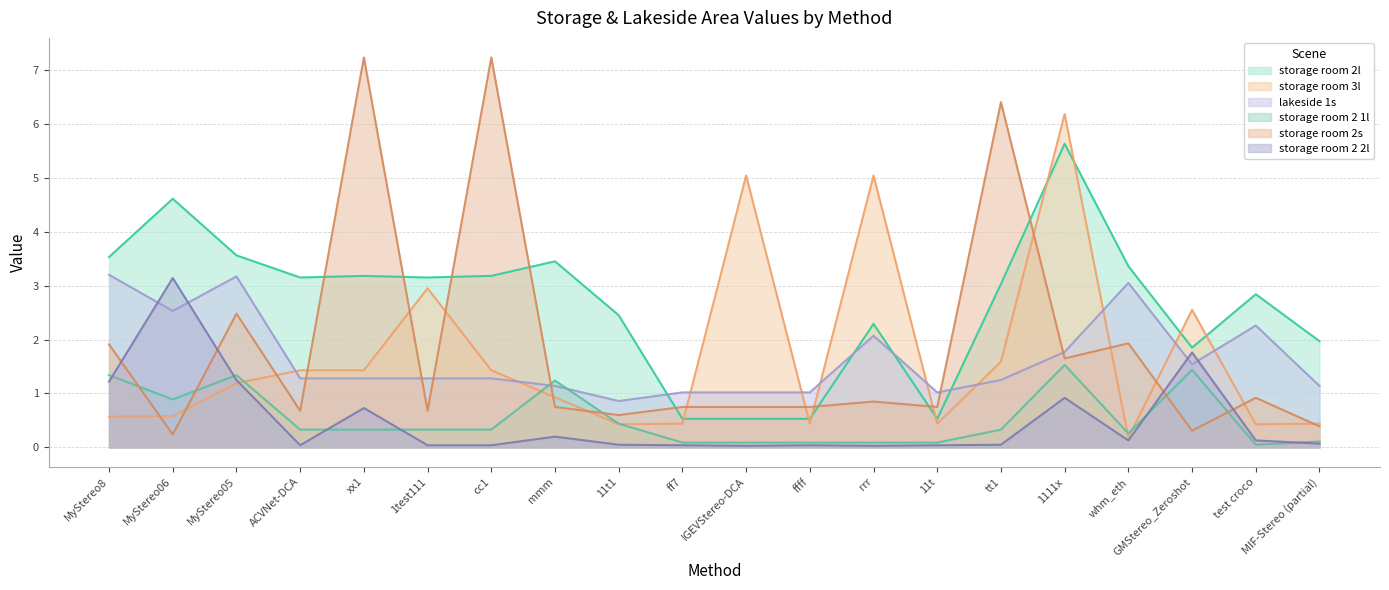

Where do storage room 2 1l and lakeside 1s first cross each other?

cc1 and mmm